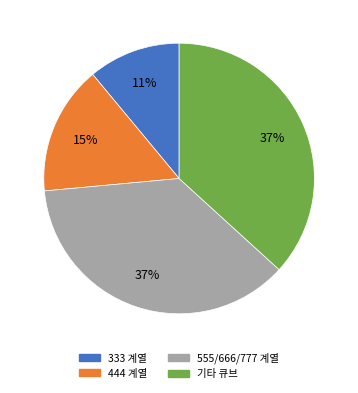

Does any single category account for the majority?

No